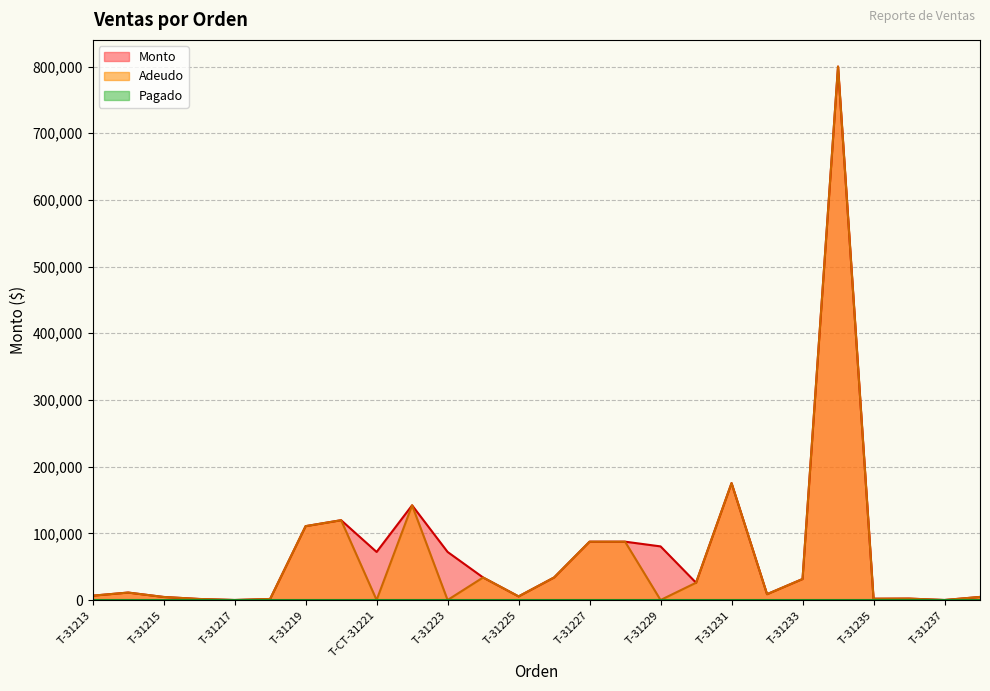

What is the average value of the Monto series?

73879.1